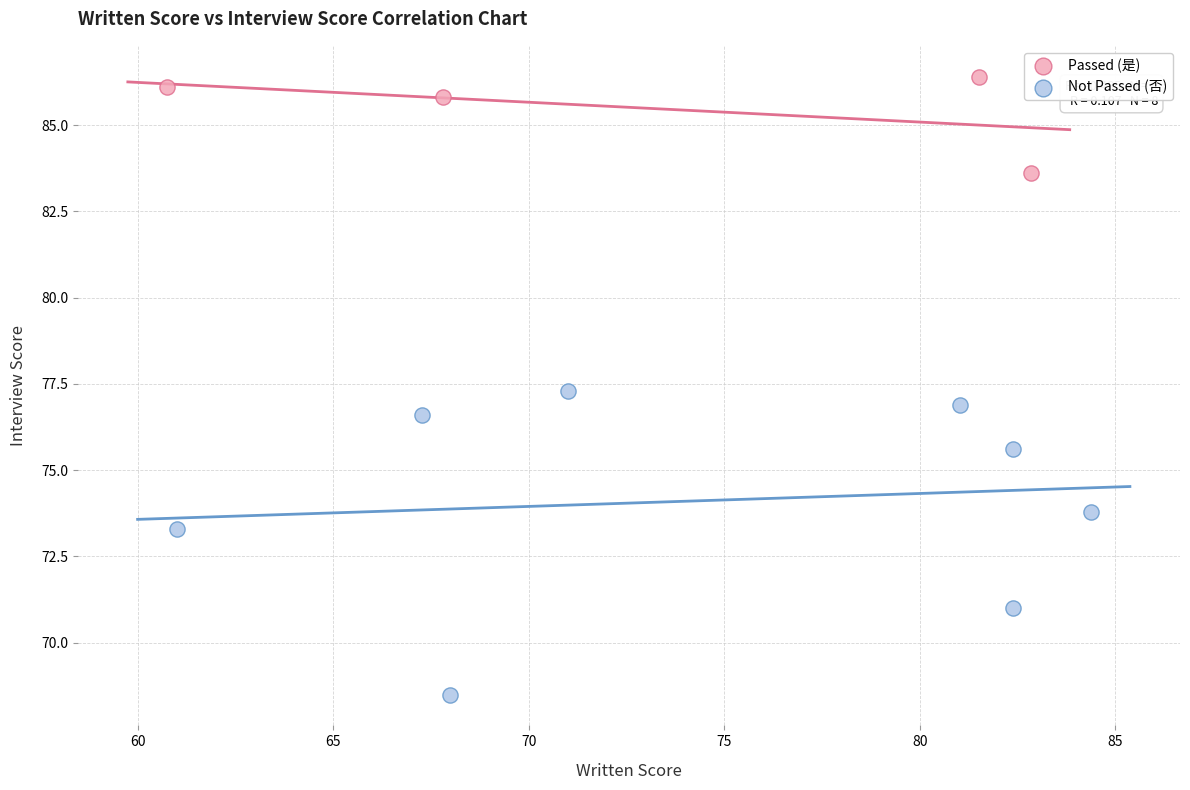

Which series reaches the maximum Y coordinate?

Passed (是)